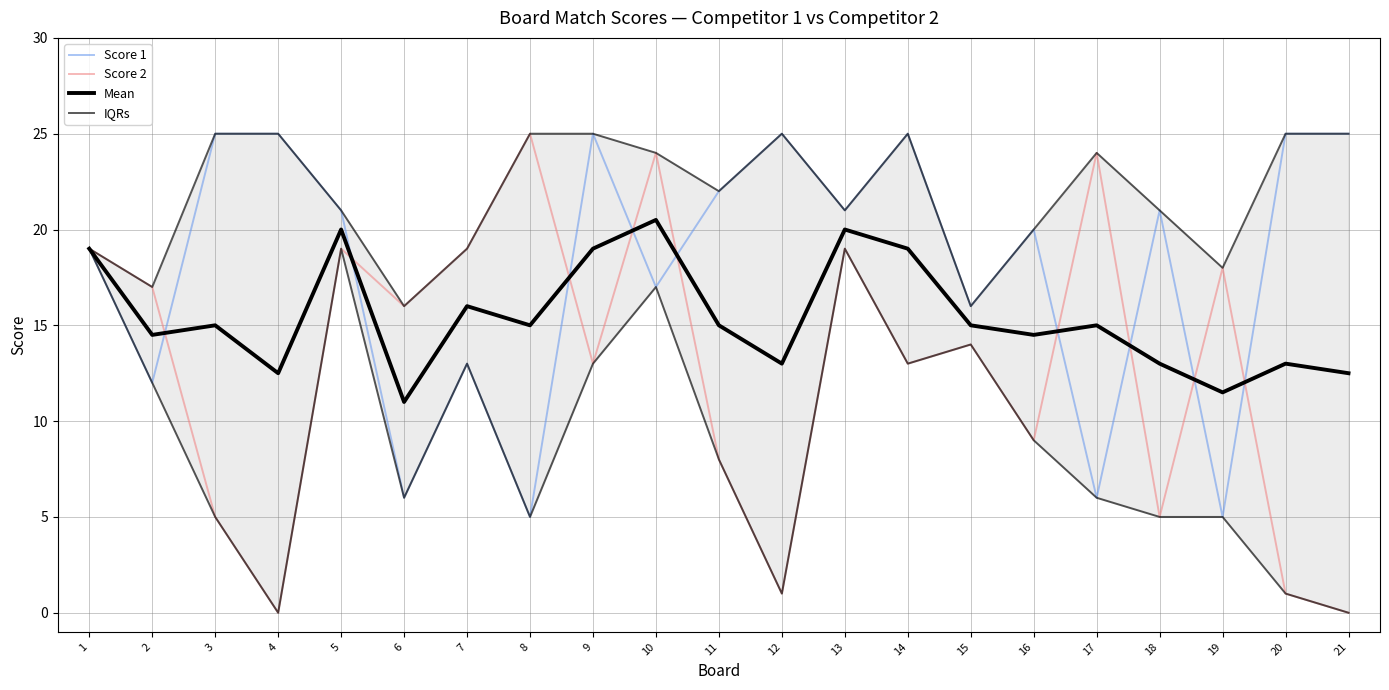

Is it true that Mean equals 15.0 at 17?

True